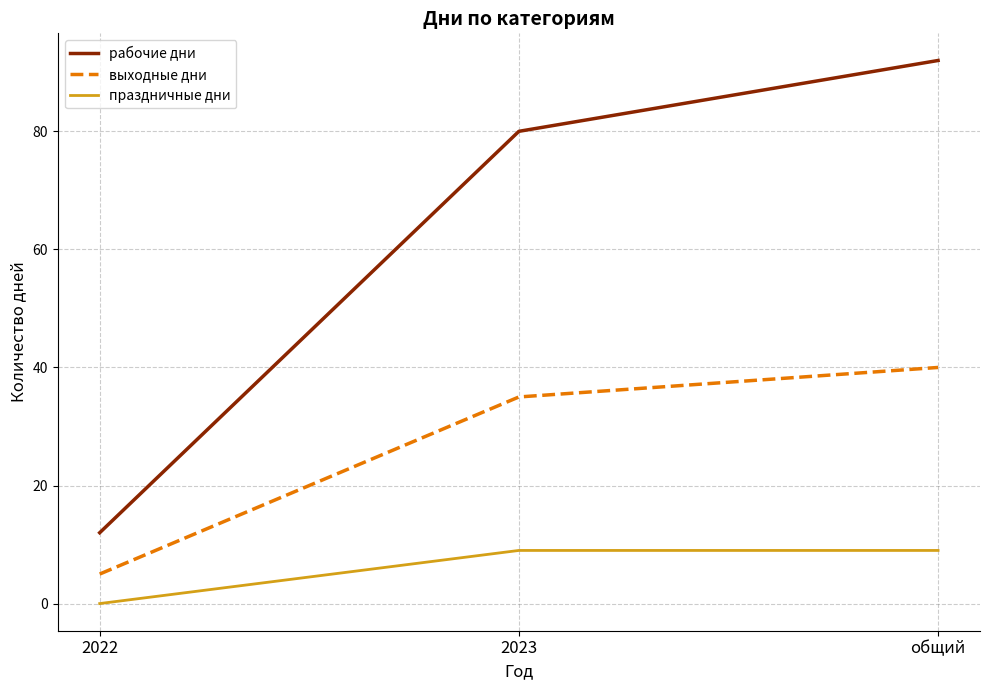

True or false: праздничные дни has a value of 16 at общий.

False